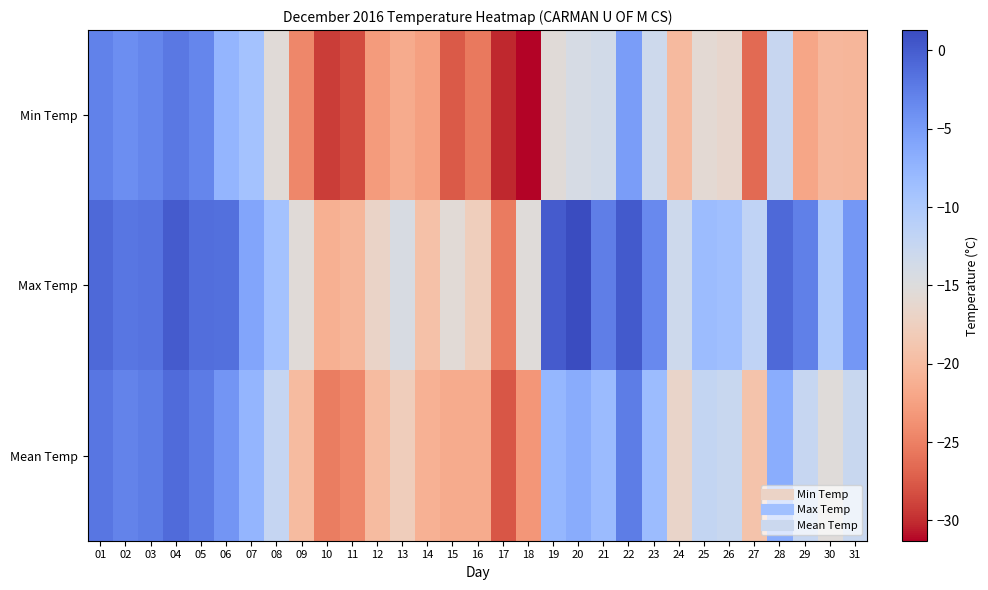

What is the greatest value displayed?

1.3